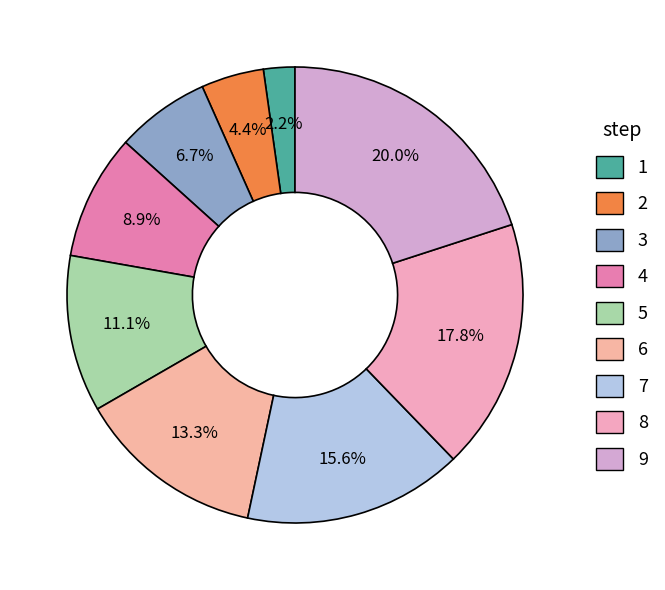

To the nearest percent, what is the difference between the largest and smallest slice percentages?

18%